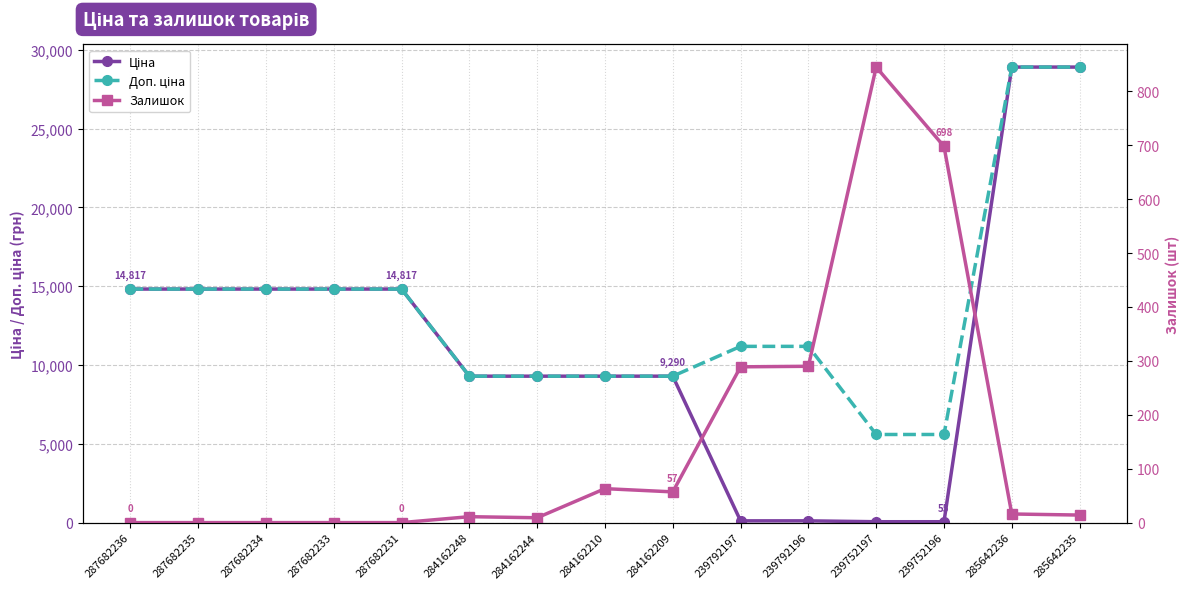

Reading left to right, extract all data points from this chart.

Ціна: 14817.6	14817.6	14817.6	14817.6	14817.6	9290.5	9290.5	9290.5	9290.5	111.8	111.8	55.9	55.9	28901.7	28901.7
Доп. ціна: 14817.6	14817.6	14817.6	14817.6	14817.6	9290.5	9290.5	9290.5	9290.5	11182.0	11182.0	5591.0	5591.0	28901.7	28901.7
Залишок: 0.0	0.0	0.0	0.0	0.0	11.0	9.0	63.0	57.0	289.0	290.0	845.0	698.0	16.0	14.0